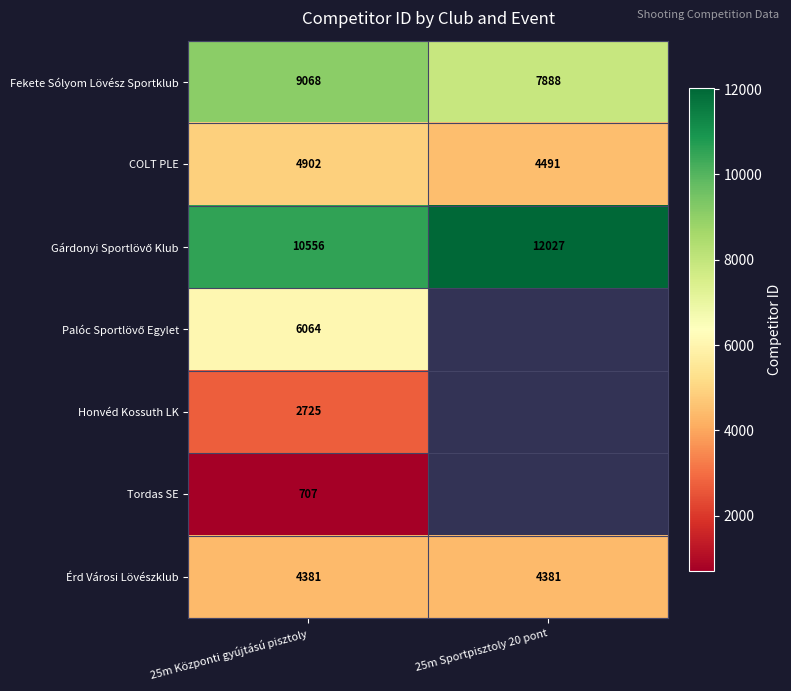

Where is COLT PLE nearest to the value 4696?

25m Sportpisztoly 20 pont